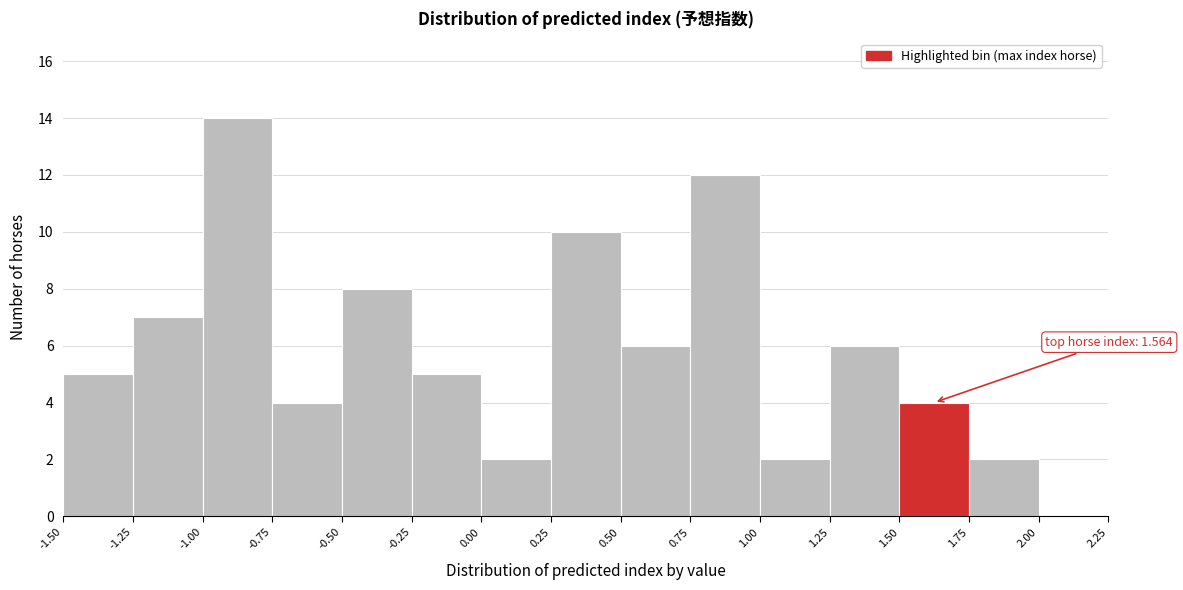

Which range on the x-axis has the tallest bar?

-1.00 to -0.75